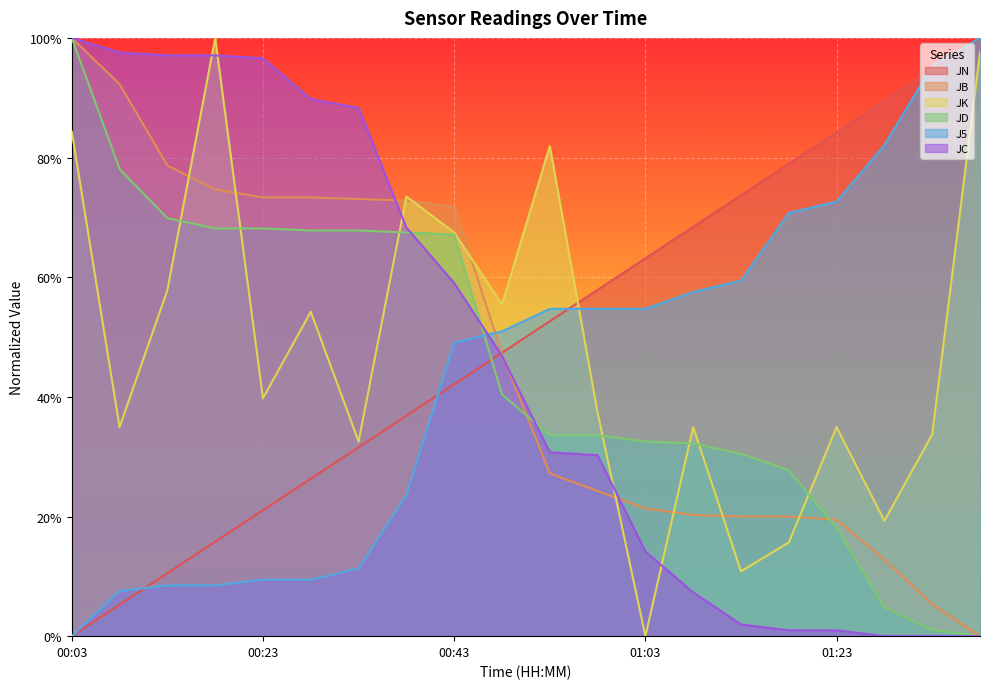

What is the label of the 18th point from the right?

00:13